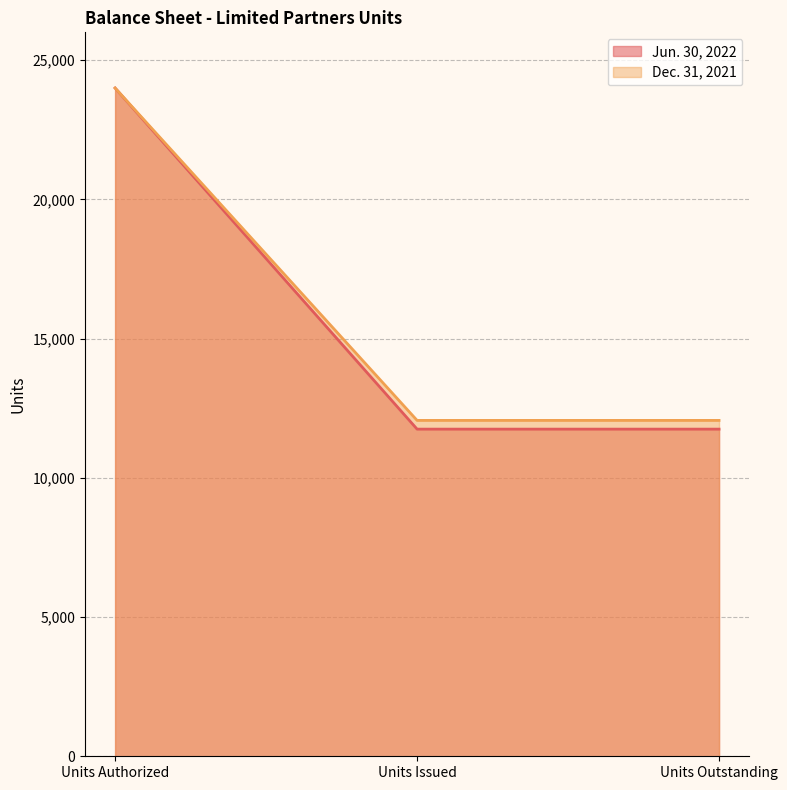

Is it true that Jun. 30, 2022 equals 11749.4 at Units Outstanding?

True